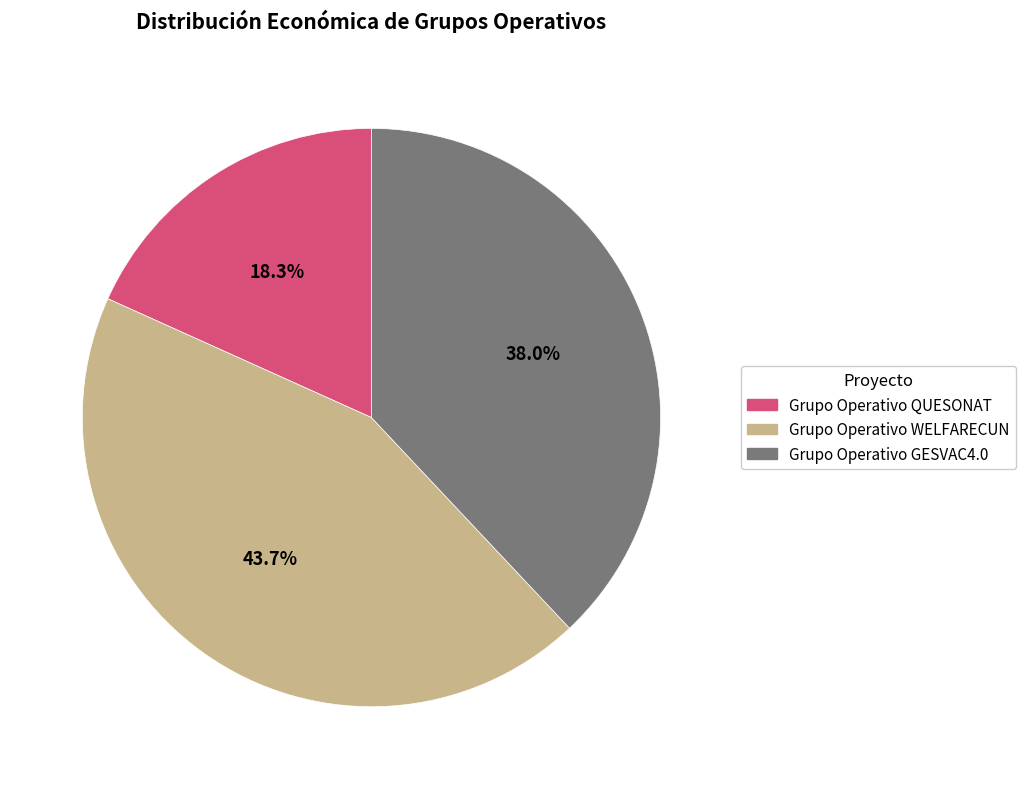

The Grupo Operativo WELFARECUN slice represents 50% of the pie. True or false?

False